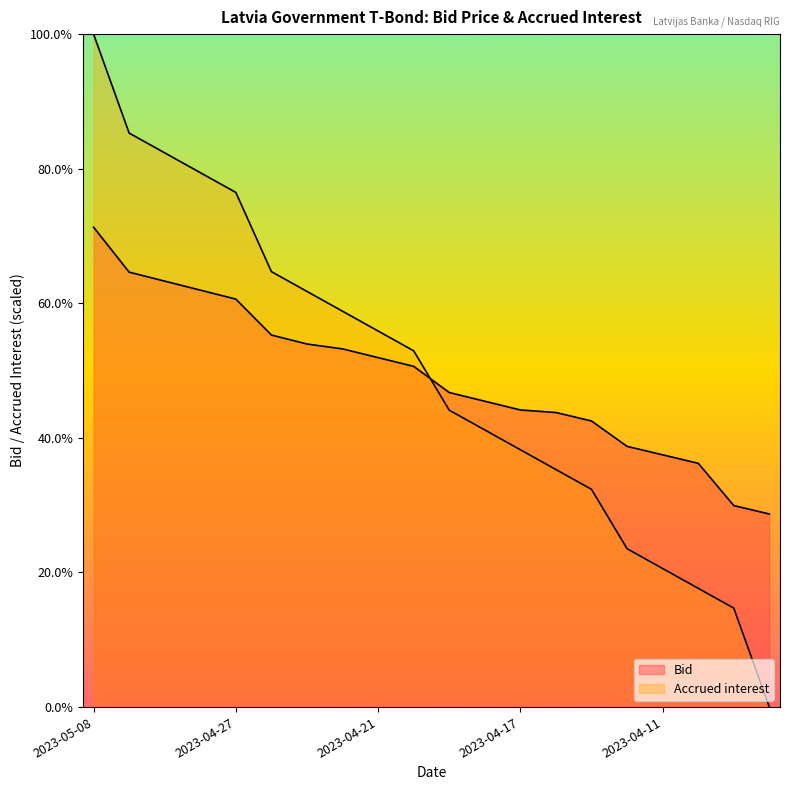

At which category is the sum across all series the highest?

2023-05-08